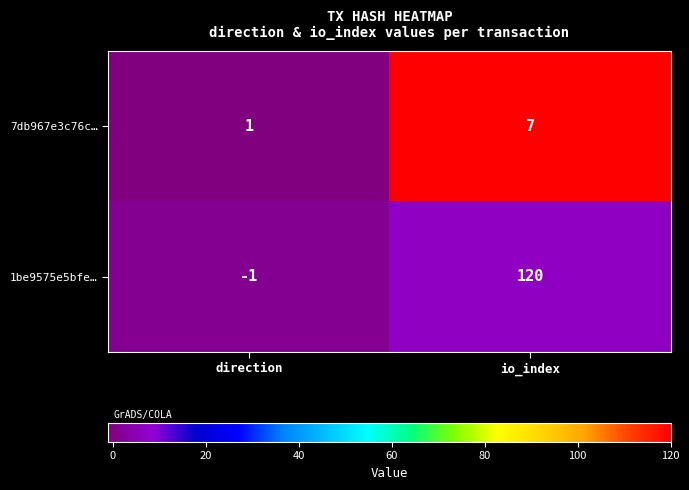

Reading left to right, list all the values displayed in this chart.

7db967e3c76c…: 1	7
1be9575e5bfe…: -1	120